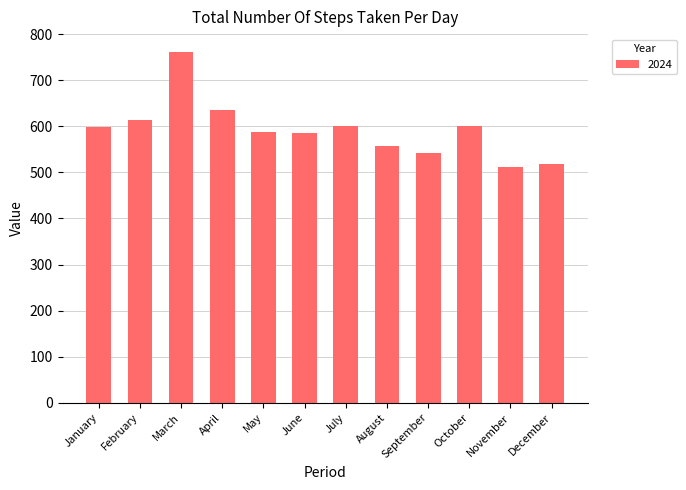

The chart shows a value of 458 at March. True or false?

False